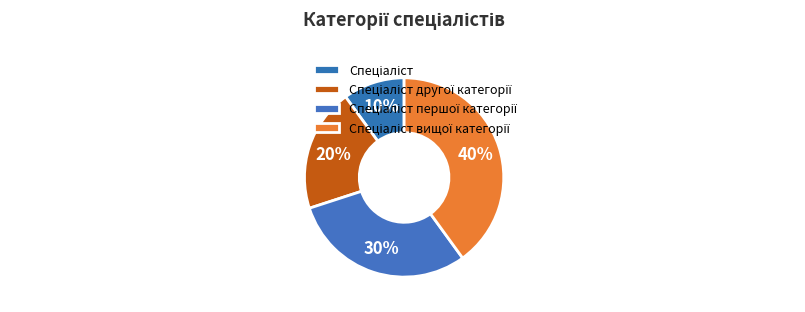

Is there a majority slice in this chart?

No